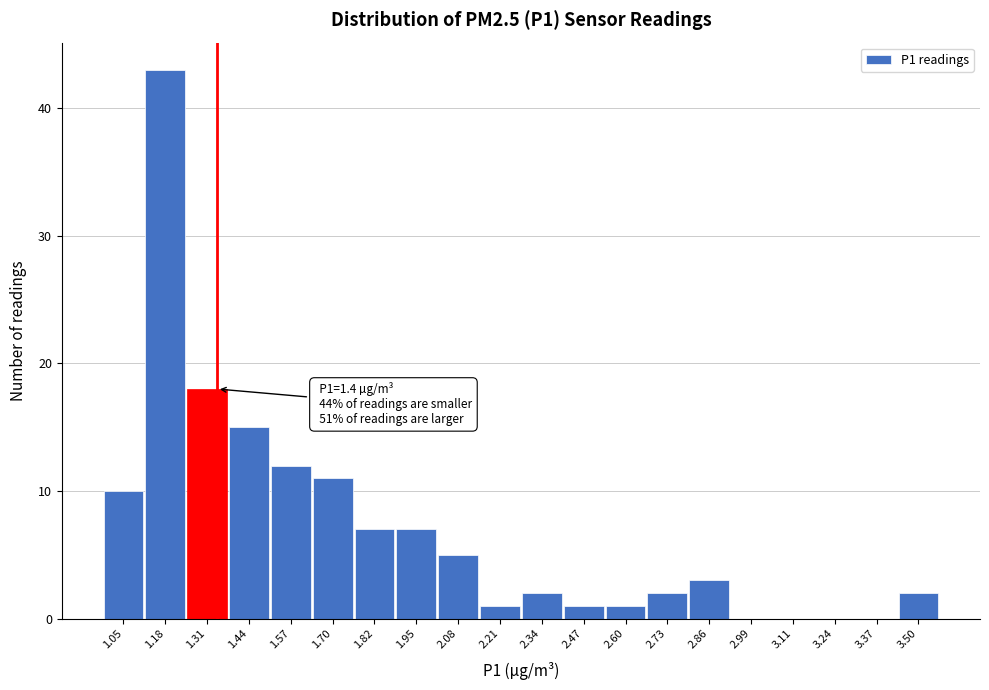

Reading left to right, what are all the values shown in this chart?

1.05=10	1.18=43	1.31=18	1.44=15	1.57=12	1.70=11	1.82=7	1.95=7	2.08=5	2.21=1	2.34=2	2.47=1	2.60=1	2.73=2	2.86=3	2.99=0	3.11=0	3.24=0	3.37=0	3.50=2